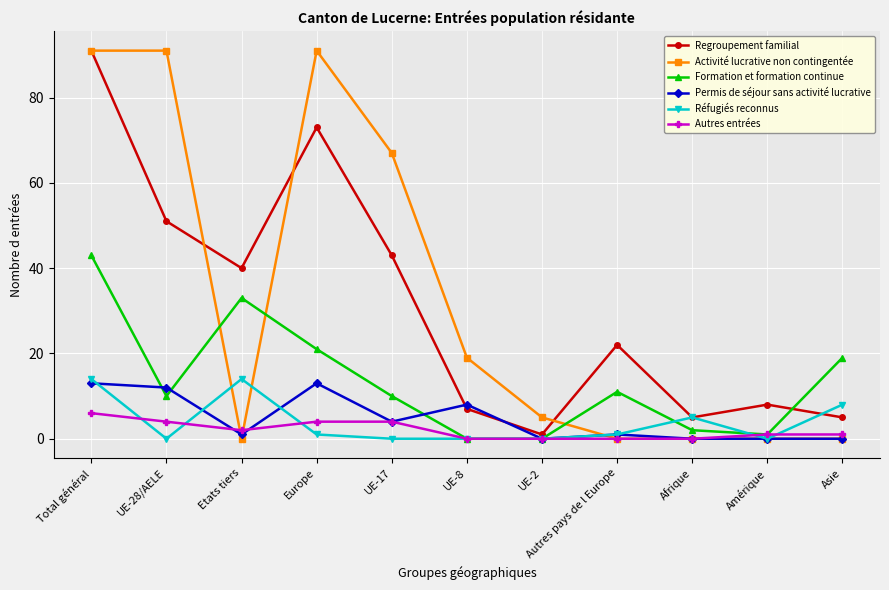

At which category does Regroupement familial reach its first local peak?

Europe